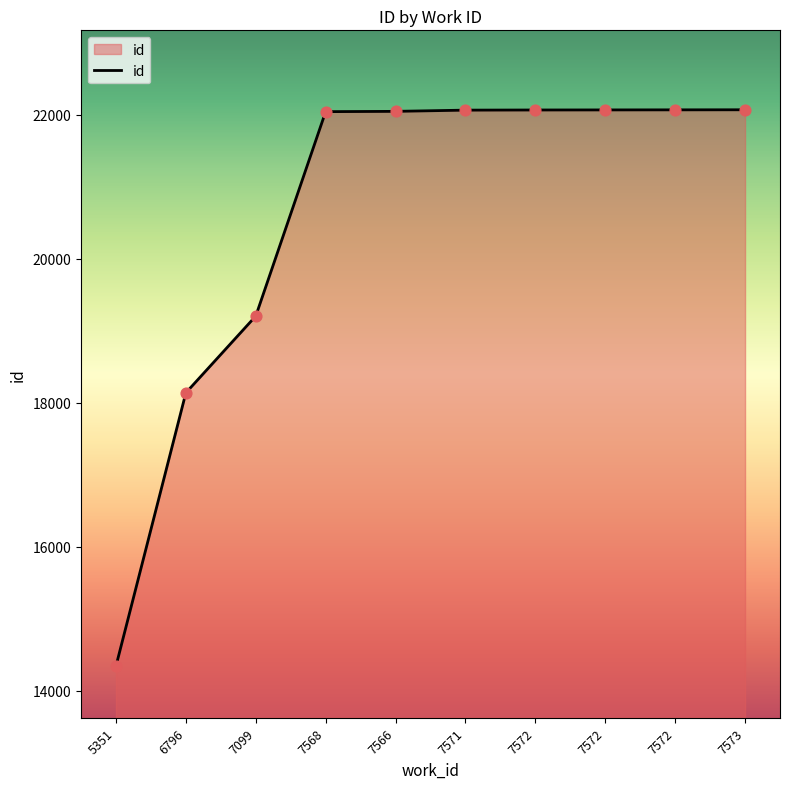

Does the chart have visible grid lines?

No